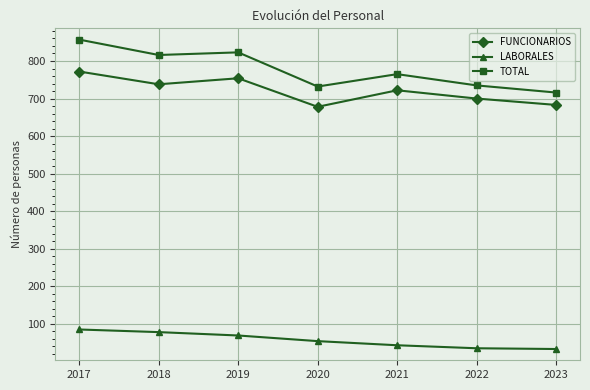

What is the minimum value for FUNCIONARIOS?

678